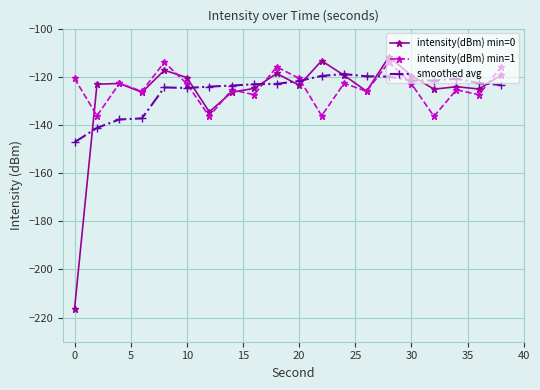

How many lines are shown in the chart?

3